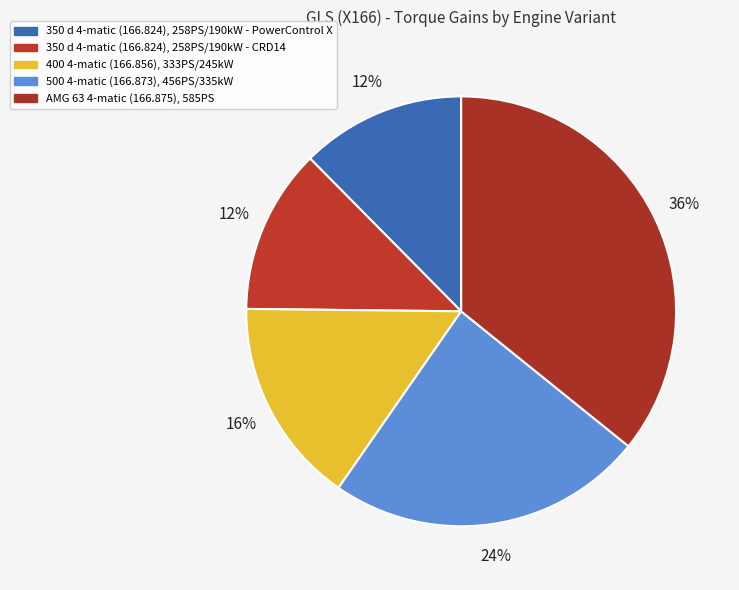

How many segments does this pie chart have?

5